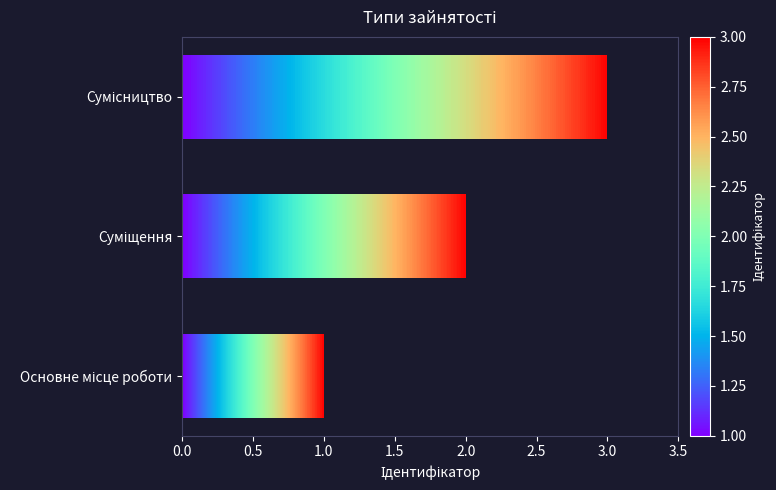

What is the ratio of the value at Суміщення to the value at Основне місце роботи?

2.0